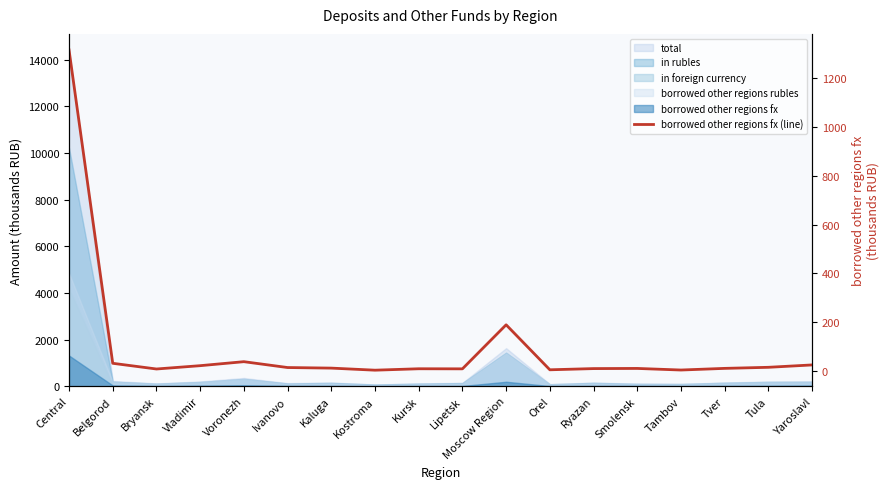

How many values are below 12?

9